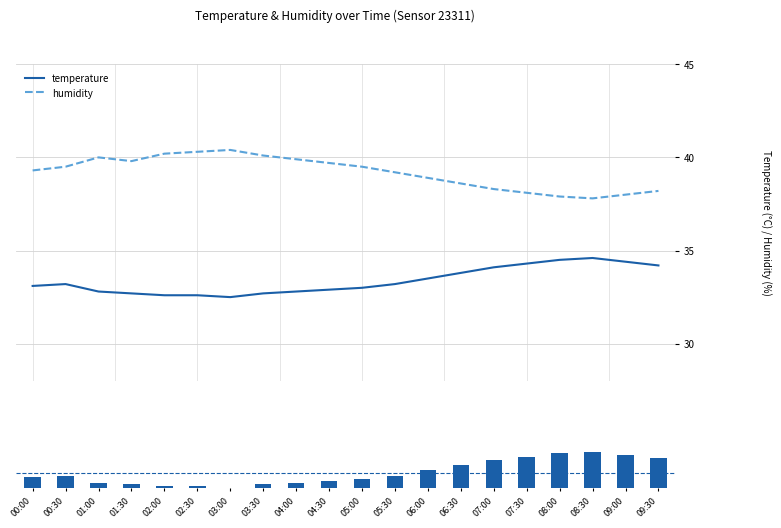

Reading right to left, list all the values displayed in this chart.

temperature: 09:30=34.2	09:00=34.4	08:30=34.6	08:00=34.5	07:30=34.3	07:00=34.1	06:30=33.8	06:00=33.5	05:30=33.2	05:00=33.0	04:30=32.9	04:00=32.8	03:30=32.7	03:00=32.5	02:30=32.6	02:00=32.6	01:30=32.7	01:00=32.8	00:30=33.2	00:00=33.1
humidity: 09:30=38.2	09:00=38.0	08:30=37.8	08:00=37.9	07:30=38.1	07:00=38.3	06:30=38.6	06:00=38.9	05:30=39.2	05:00=39.5	04:30=39.7	04:00=39.9	03:30=40.1	03:00=40.4	02:30=40.3	02:00=40.2	01:30=39.8	01:00=40.0	00:30=39.5	00:00=39.3